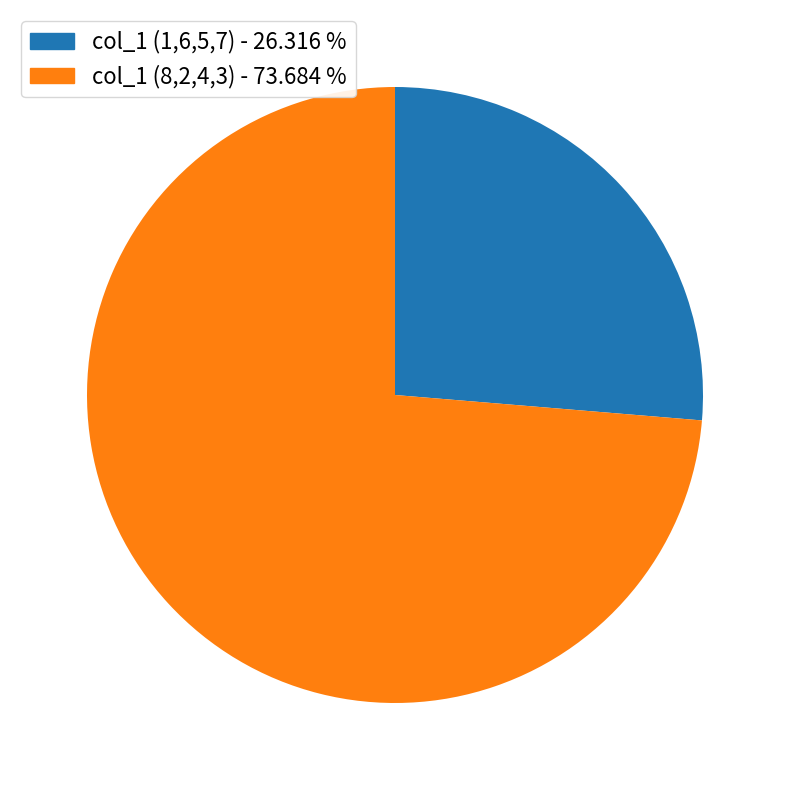

Is there a majority slice in this chart?

Yes